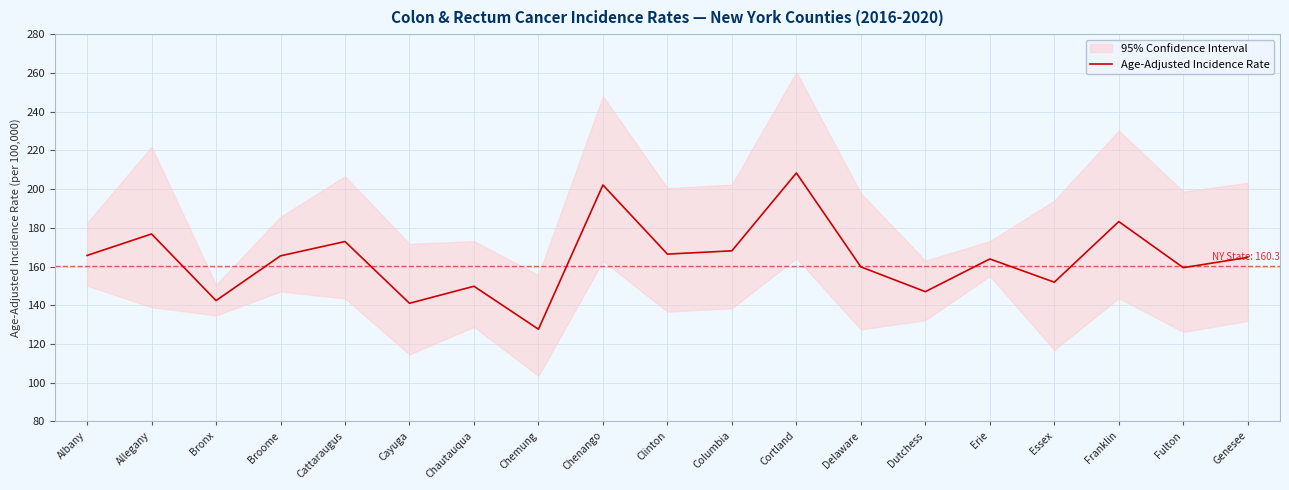

List the labels in order of value, largest first.

Cortland, Chenango, Franklin, Allegany, Cattaraugus, Columbia, Clinton, Albany, Broome, Genesee, Erie, Delaware, Fulton, Essex, Chautauqua, Dutchess, Bronx, Cayuga, Chemung